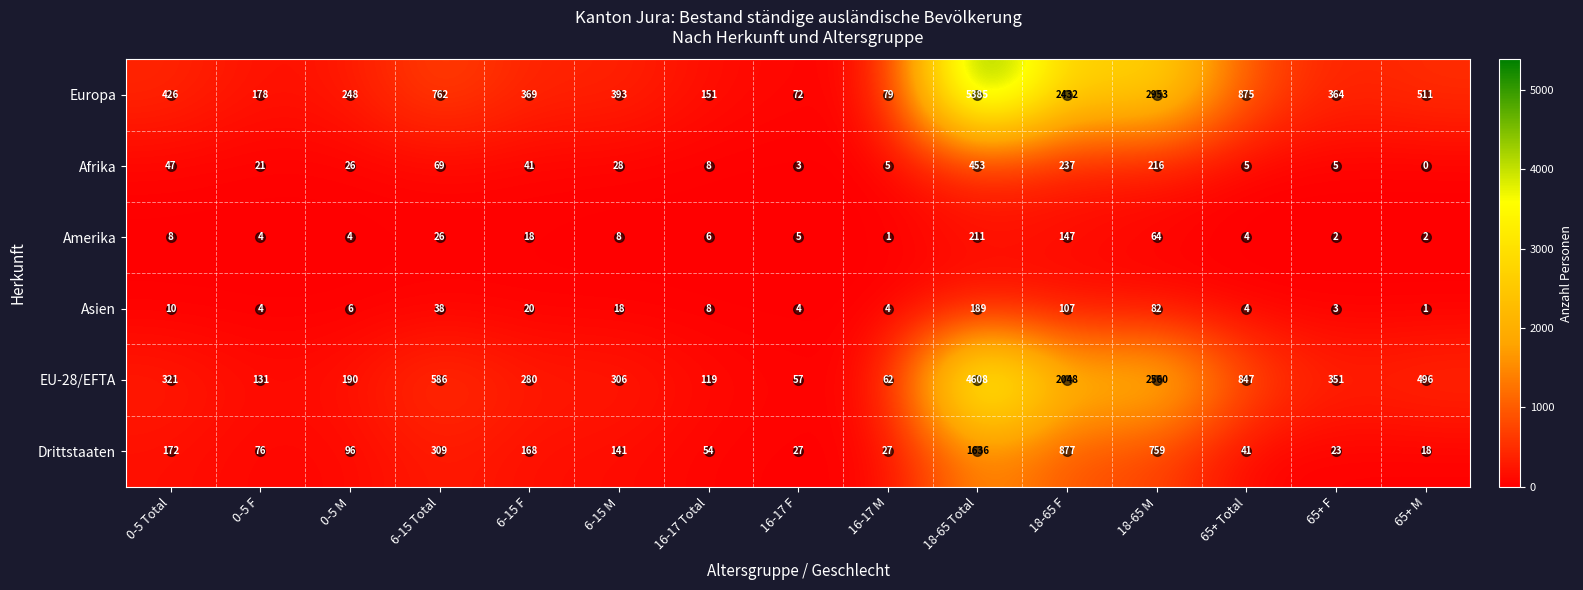

What is the difference between the highest and lowest values at 0-5 F?

174